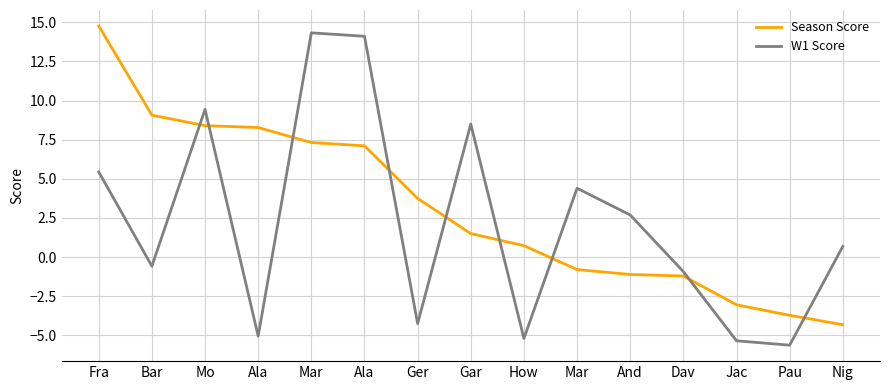

Where is Season Score nearest to the value 5?

Ger